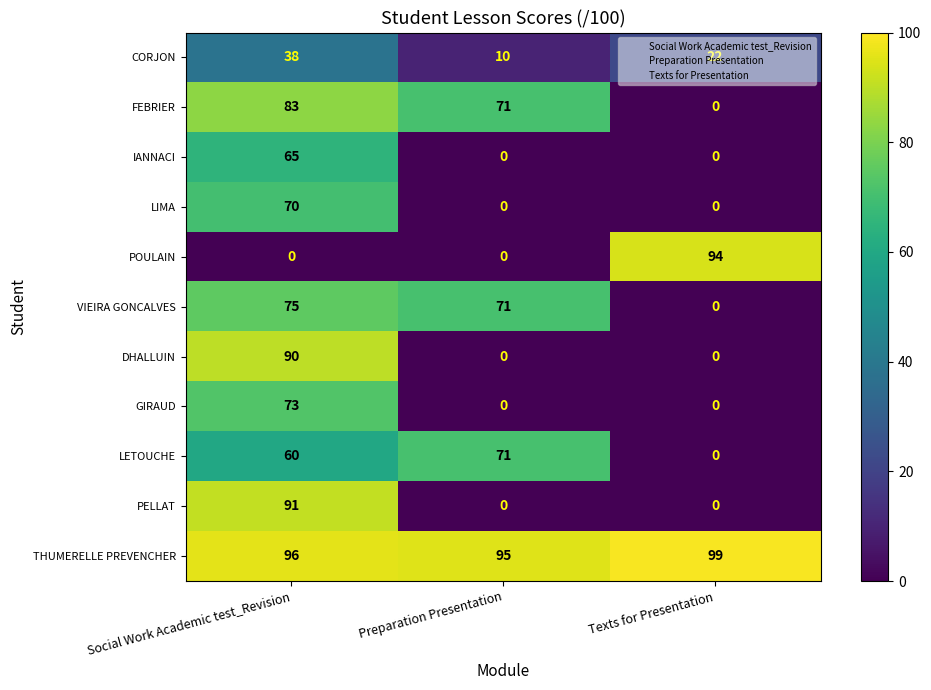

Which series changed the most between Social Work Academic test_Revision and Preparation Presentation?

PELLAT